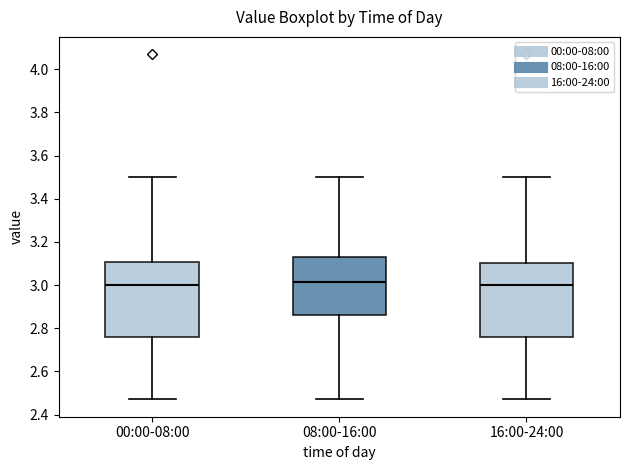

Reading left to right, transcribe this box plot: for each box, give where its median line is, the range the box spans, and where its two whiskers end, as read against the y-axis. The values are not printed on the chart, so give them approximately, as read against the axis.

00:00-08:00: median 3.00, box 2.76 to 3.10, whiskers 2.48 to 3.50
08:00-16:00: median 3.02, box 2.86 to 3.14, whiskers 2.48 to 3.50
16:00-24:00: median 3.00, box 2.76 to 3.10, whiskers 2.48 to 3.50